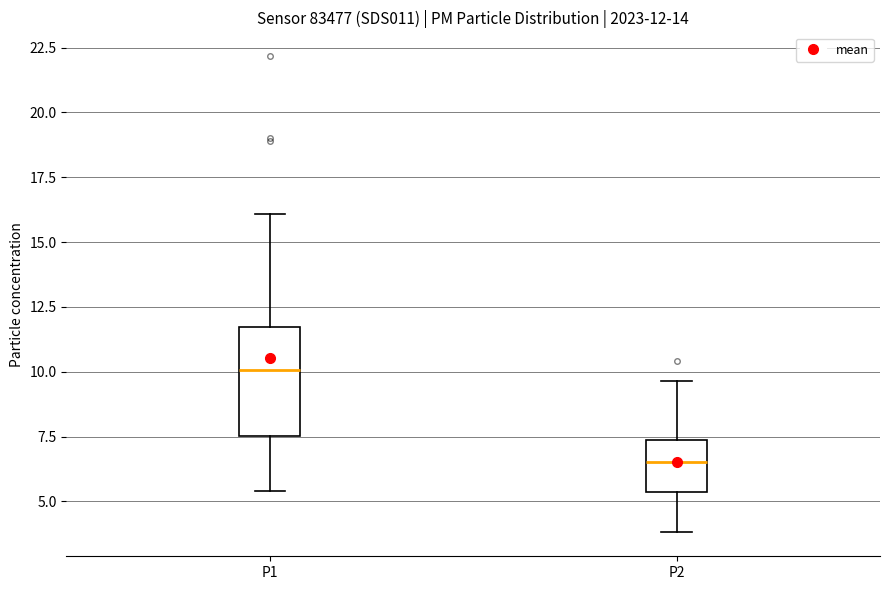

Comparing the boxes themselves (not the whiskers), which one is the tallest?

P1